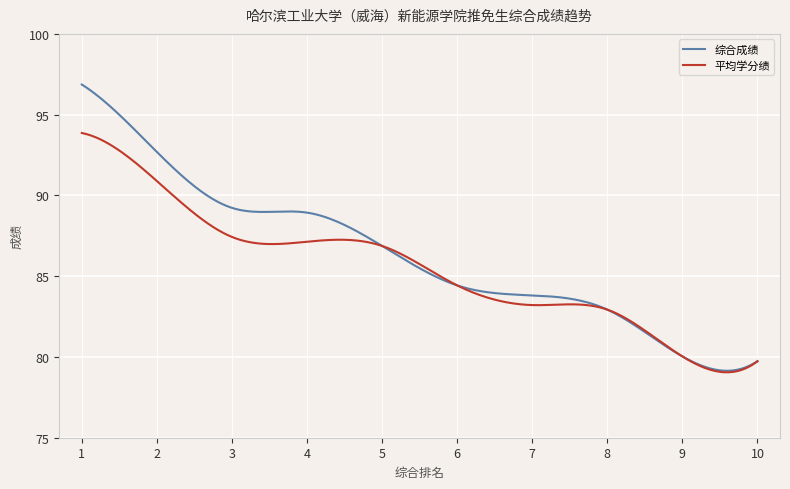

Is this an area chart (filled region under the line)?

No